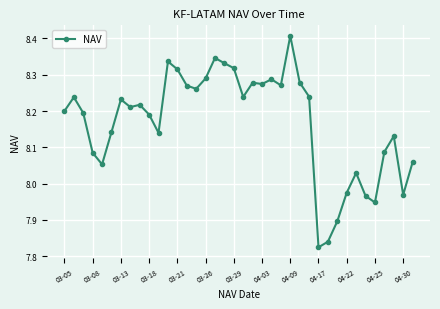

What is the difference between the maximum and minimum values?

0.6